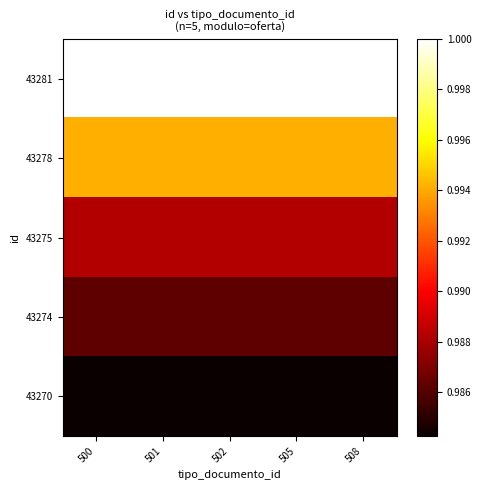

Rank the series at 505 from highest to lowest value.

43281, 43278, 43275, 43274, 43270